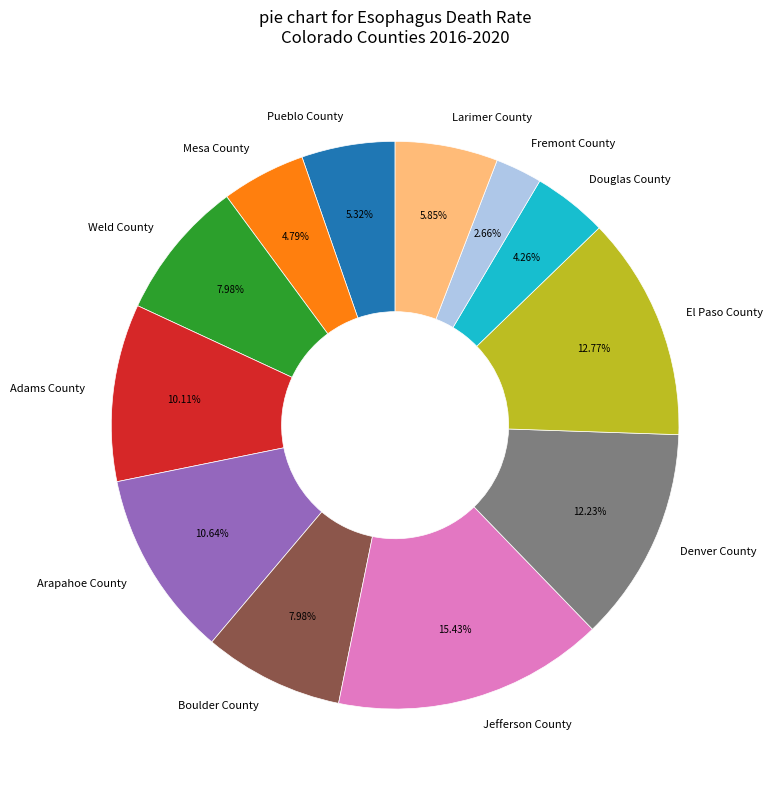

Approximately how many times larger is the value at El Paso County compared to Jefferson County?

0.8